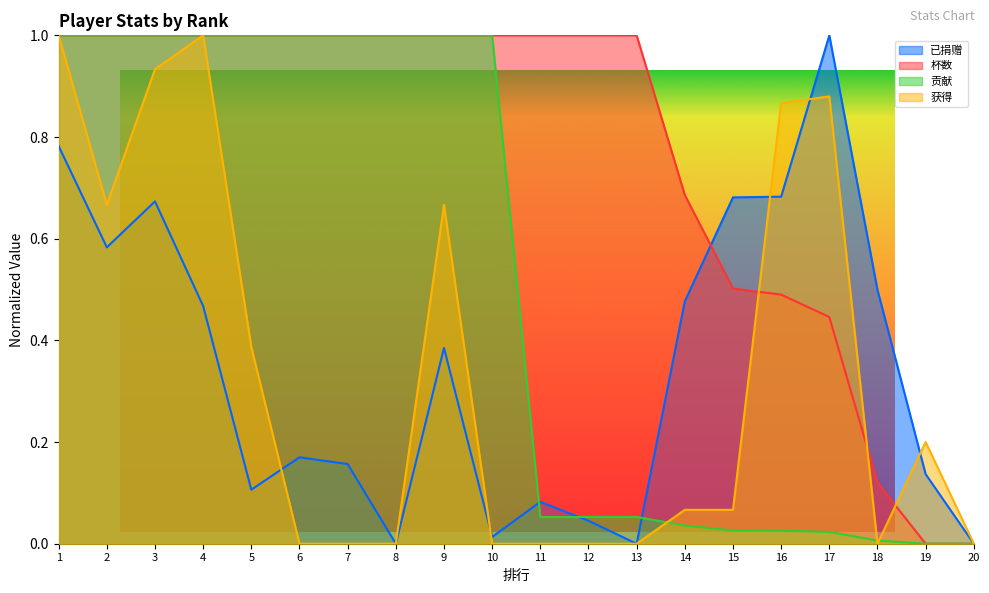

Between 1 and 8, which series saw the biggest shift?

获得